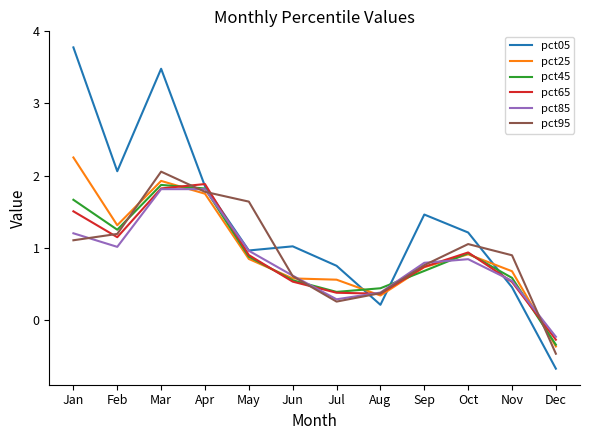

The pct85 series shows 0.5 at Jul. True or false?

False